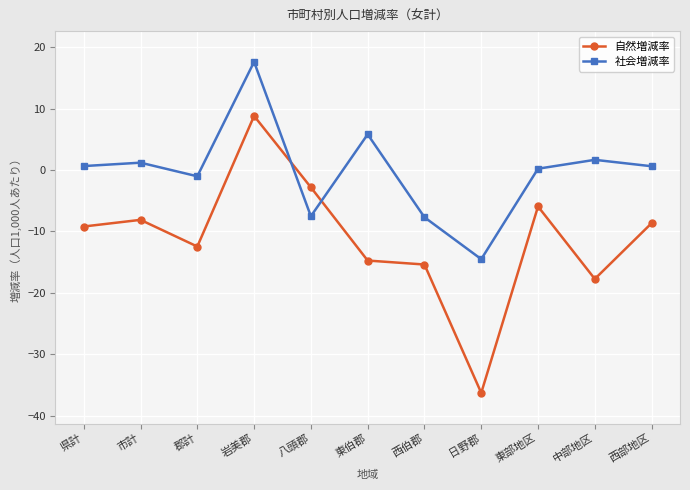

What is the average value of the 自然増減率 series?

-11.1